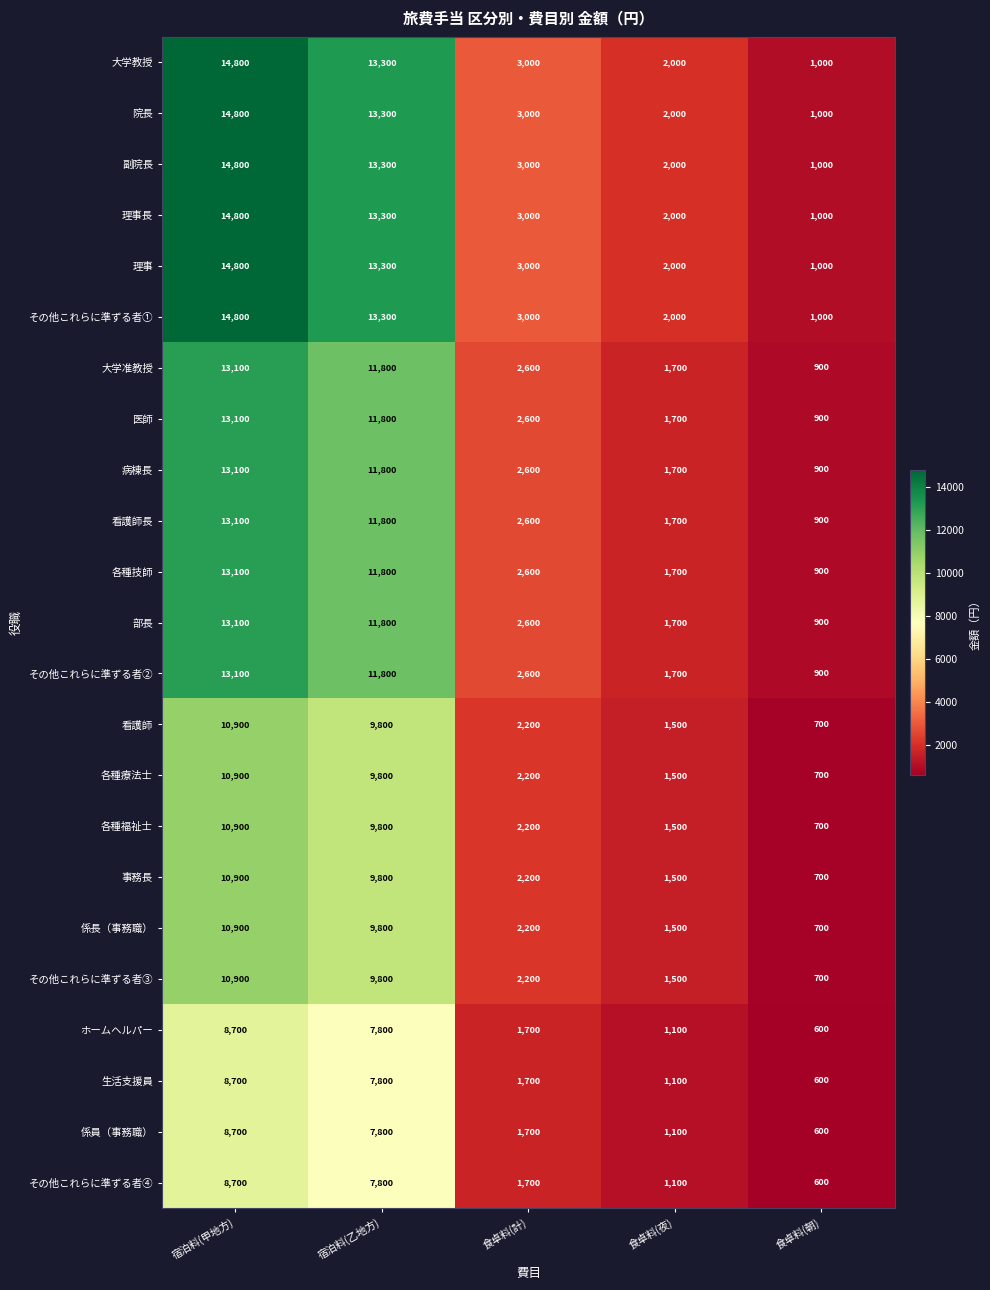

What is the sum of all 事務長 values?

25100